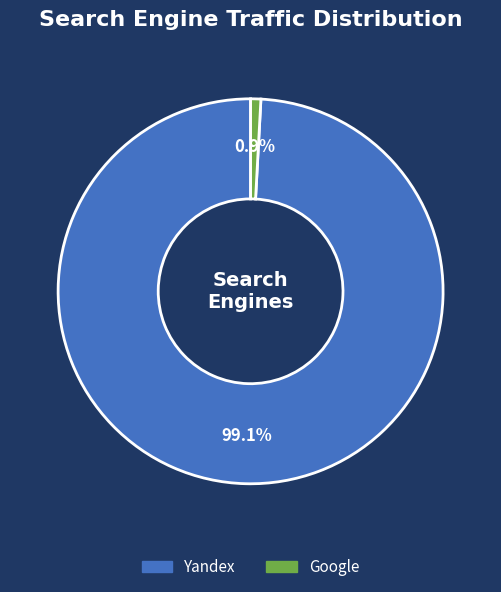

Is there any slice that represents more than half of the pie?

Yes